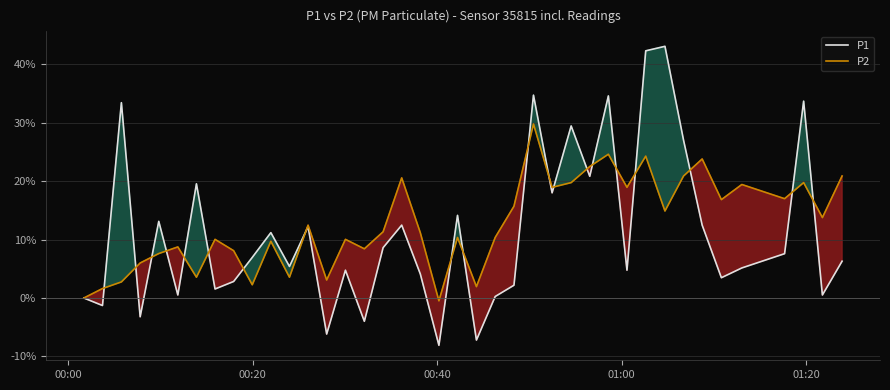

What is the minimum value shown in the chart?

-8.1